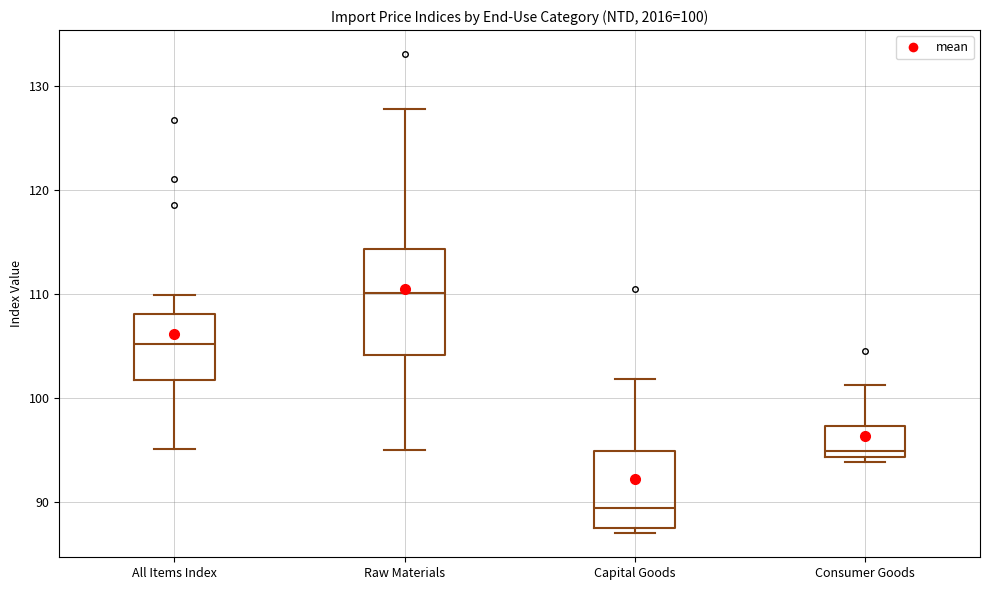

Which box's median line is the highest?

Raw Materials